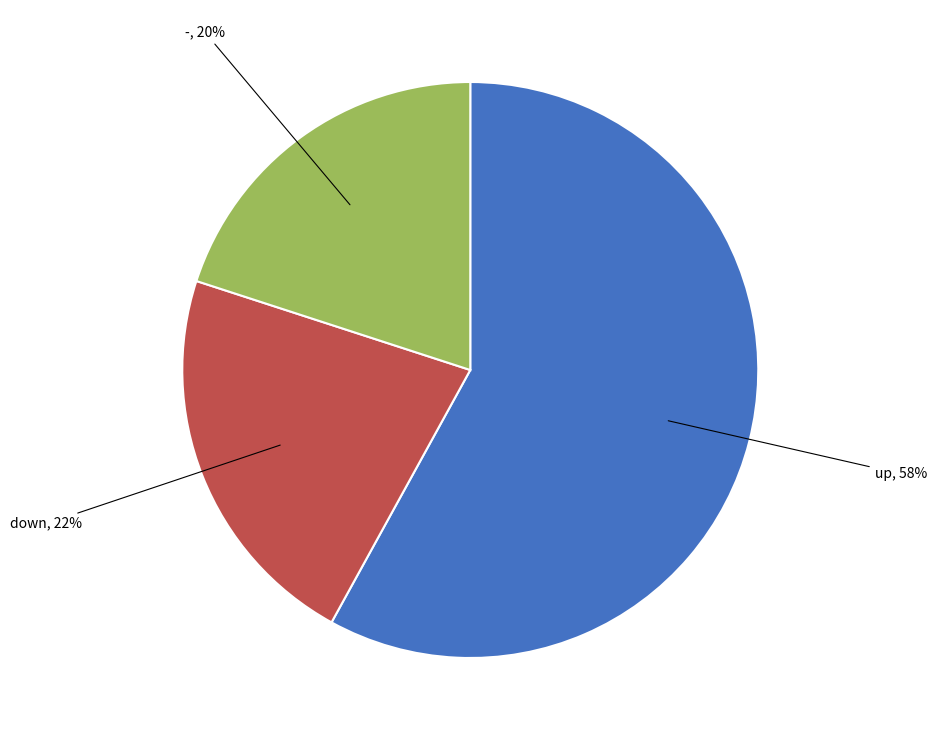

Does any single category account for the majority?

Yes